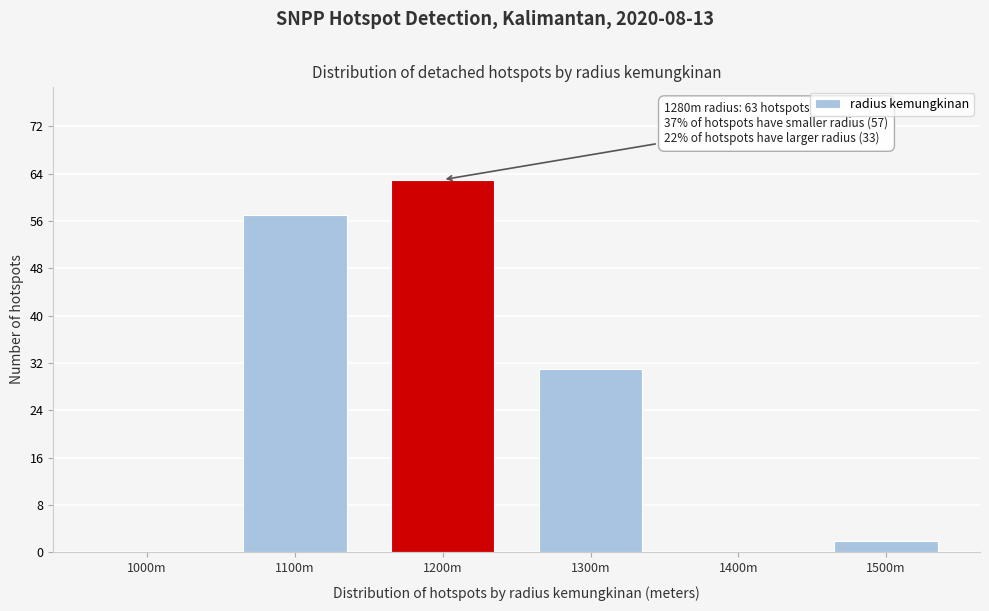

Reading left to right, extract all data points from this chart.

1000m=0	1100m=57	1200m=63	1300m=31	1400m=0	1500m=2